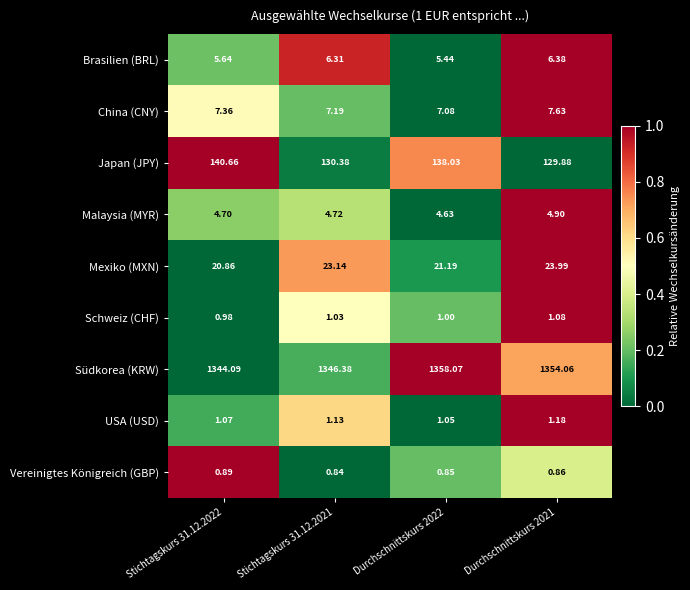

Which series changed the most between Stichtagskurs 31.12.2021 and Durchschnittskurs 2022?

Südkorea (KRW)